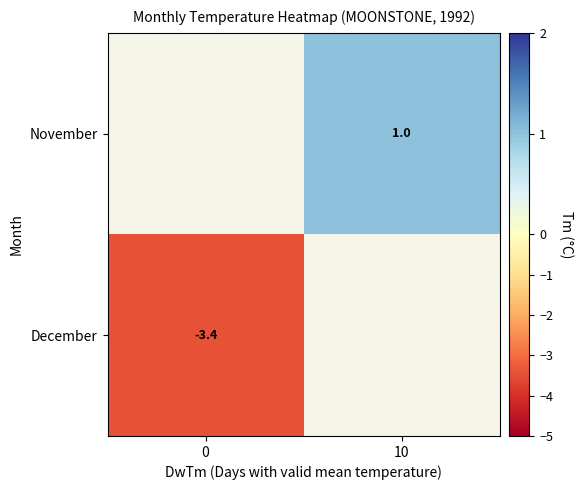

How many series are shown in this chart?

2